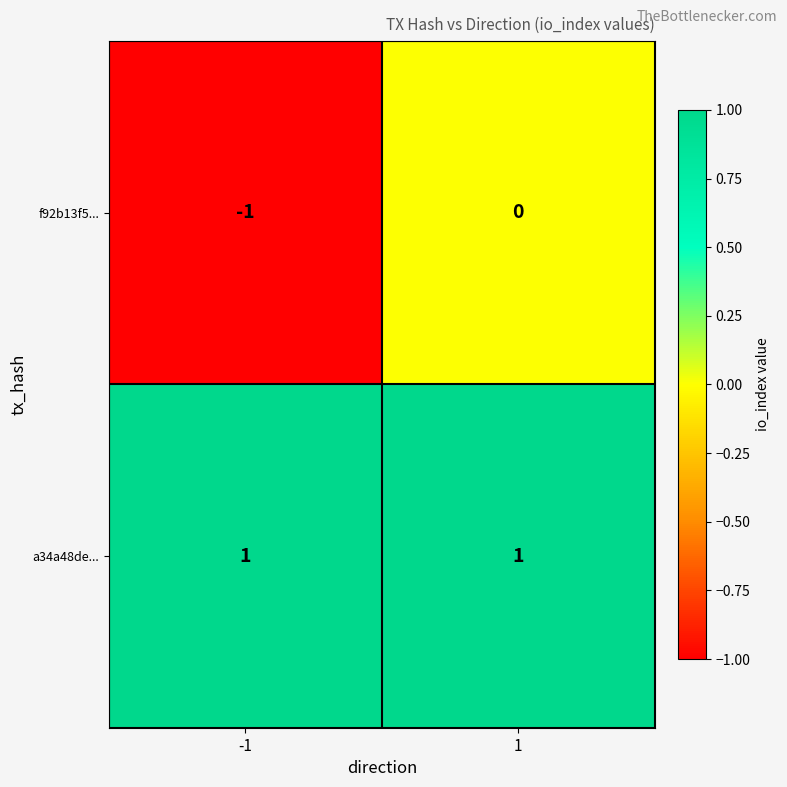

Rank the series by their maximum value, from lowest to highest.

f92b13f5..., a34a48de...